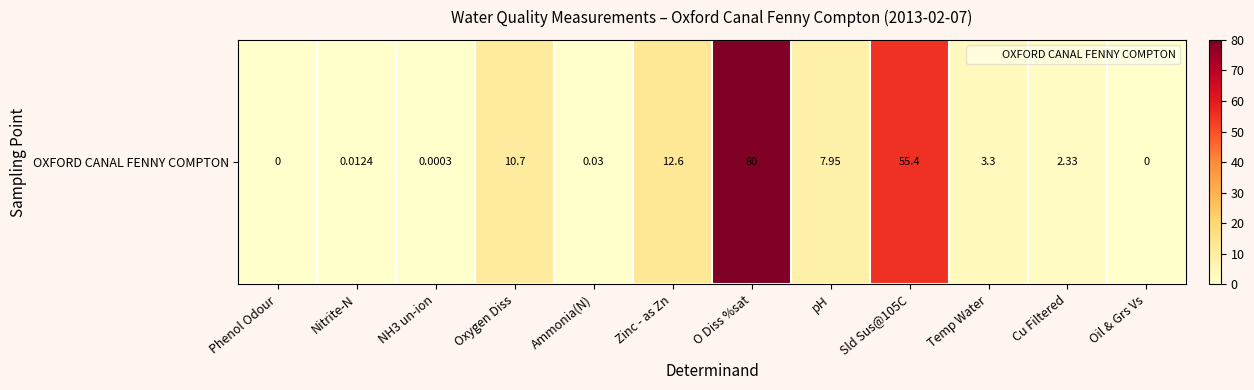

The chart shows a value of 80.0 at O Diss %sat. True or false?

True